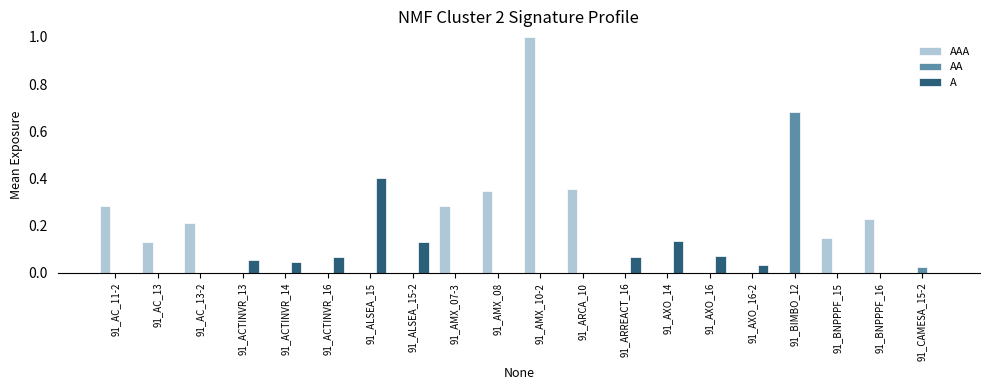

What is the total value across all series at 91_AMX_10-2?

1.0